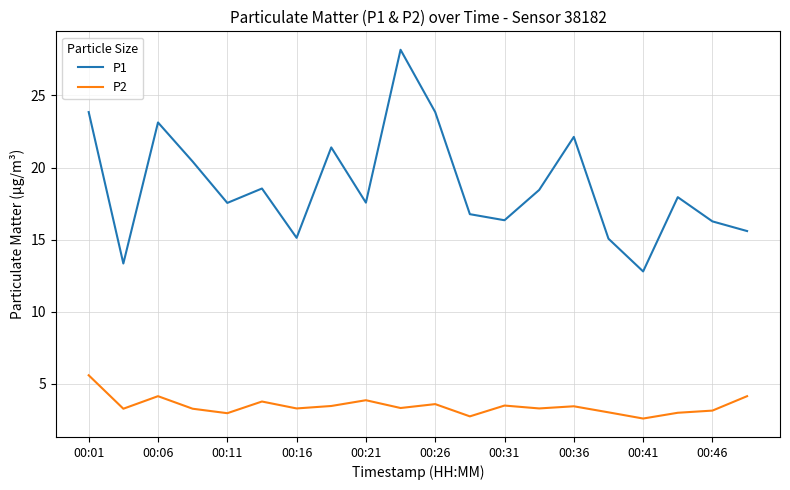

True or false: P2 and P1 intersect in this chart.

False